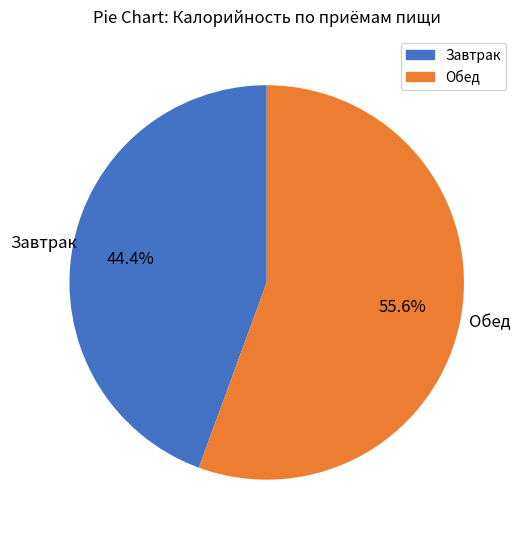

Between Обед and Завтрак, which is larger?

Обед